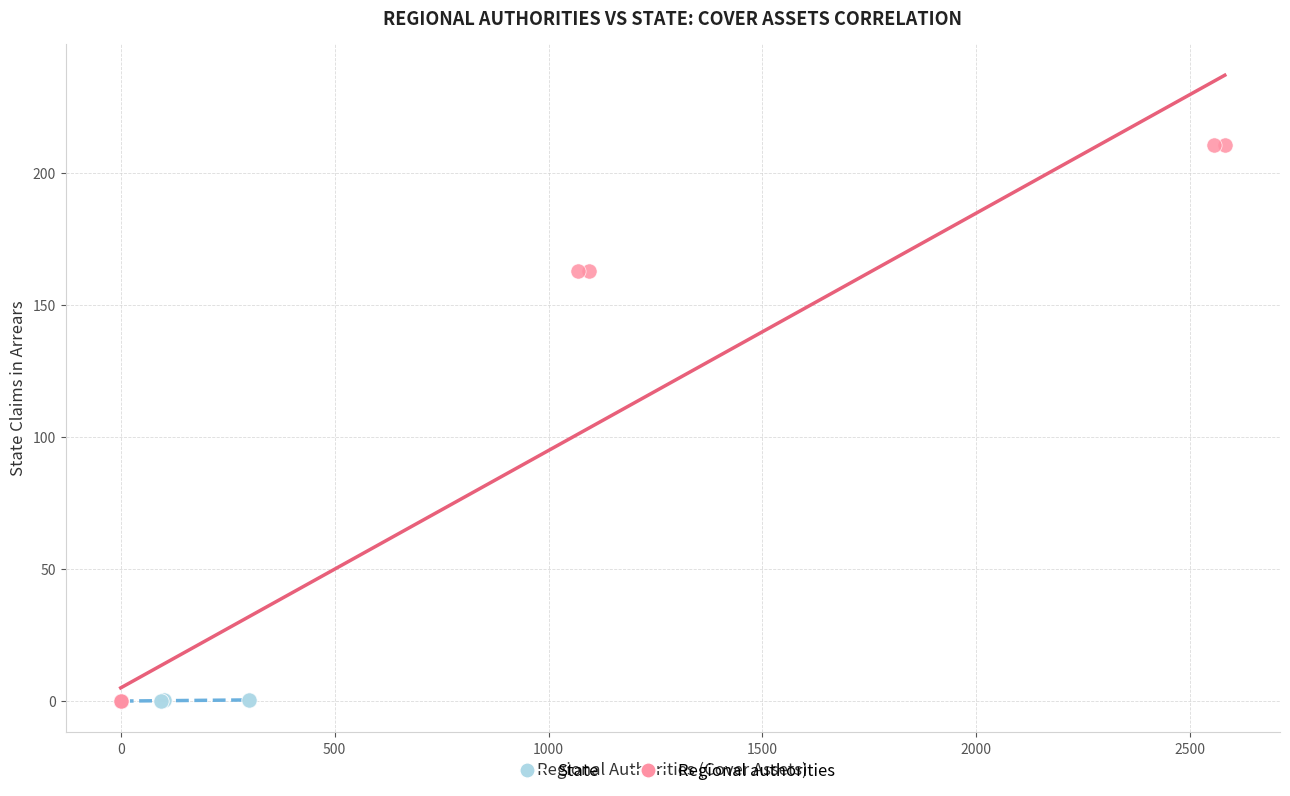

What are all the series names shown in the legend?

State, Regional authorities